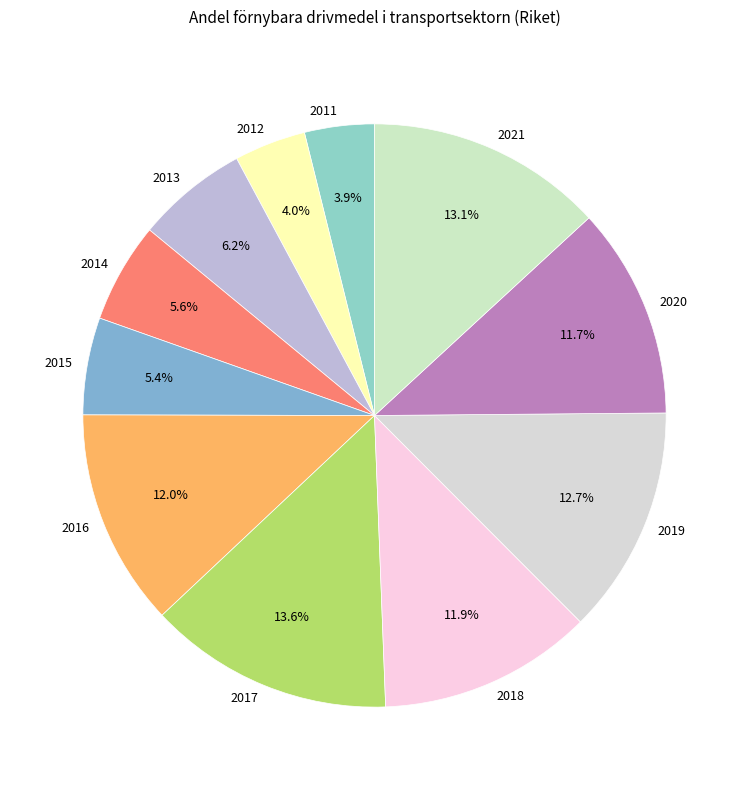

How many segments does this pie chart have?

11